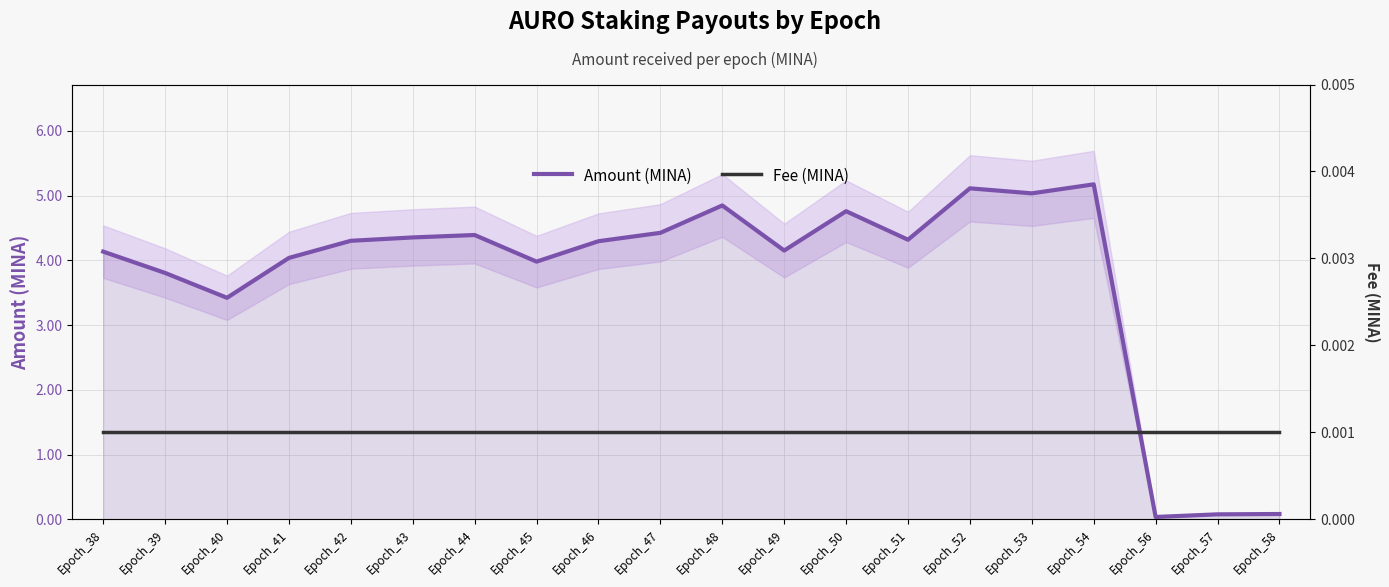

Where is the first local minimum for Amount (MINA)?

Epoch_40